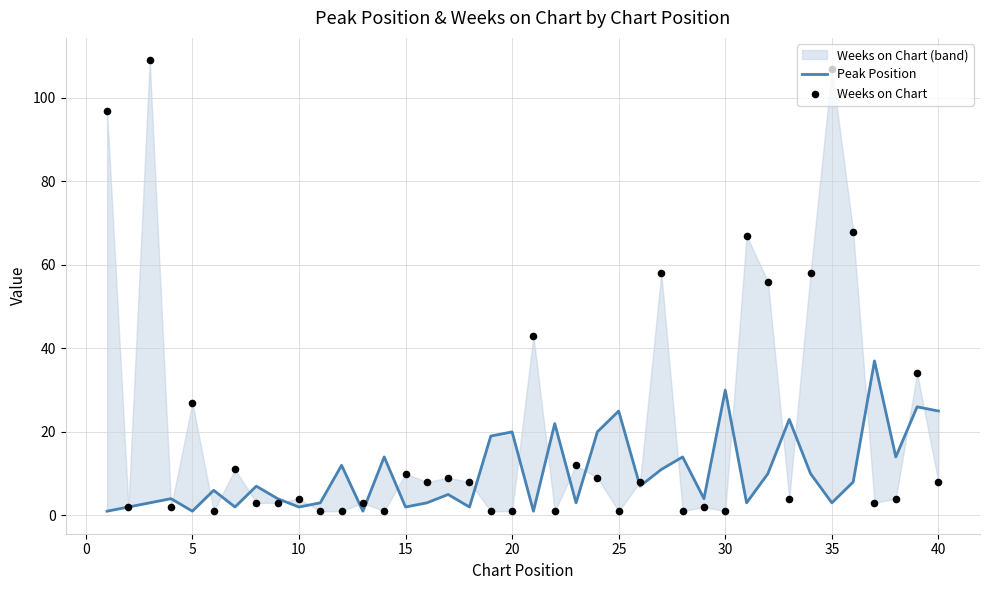

Which series has the largest total across all categories?

Weeks on Chart